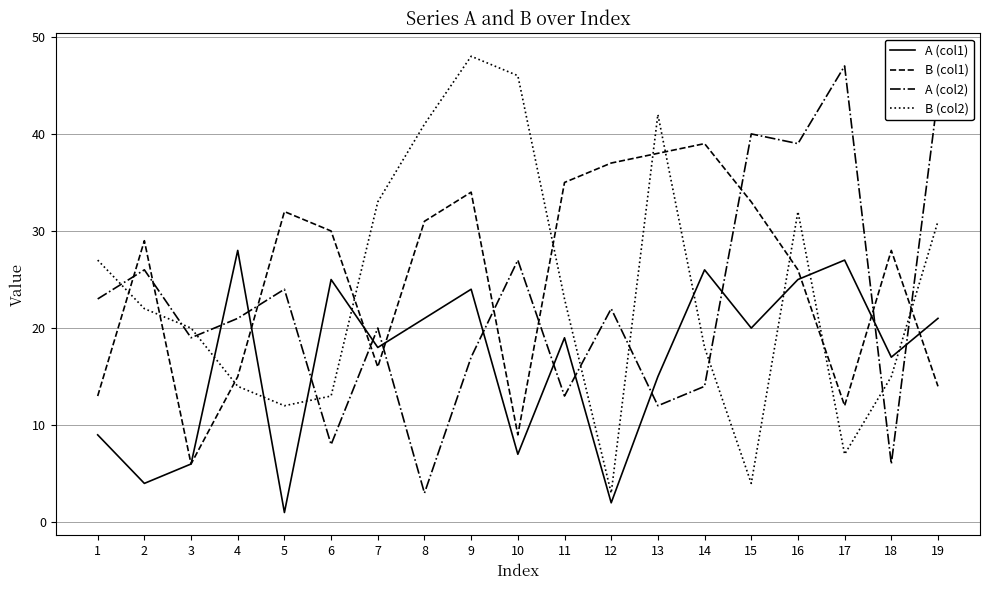

How many categories are shown in the chart?

19